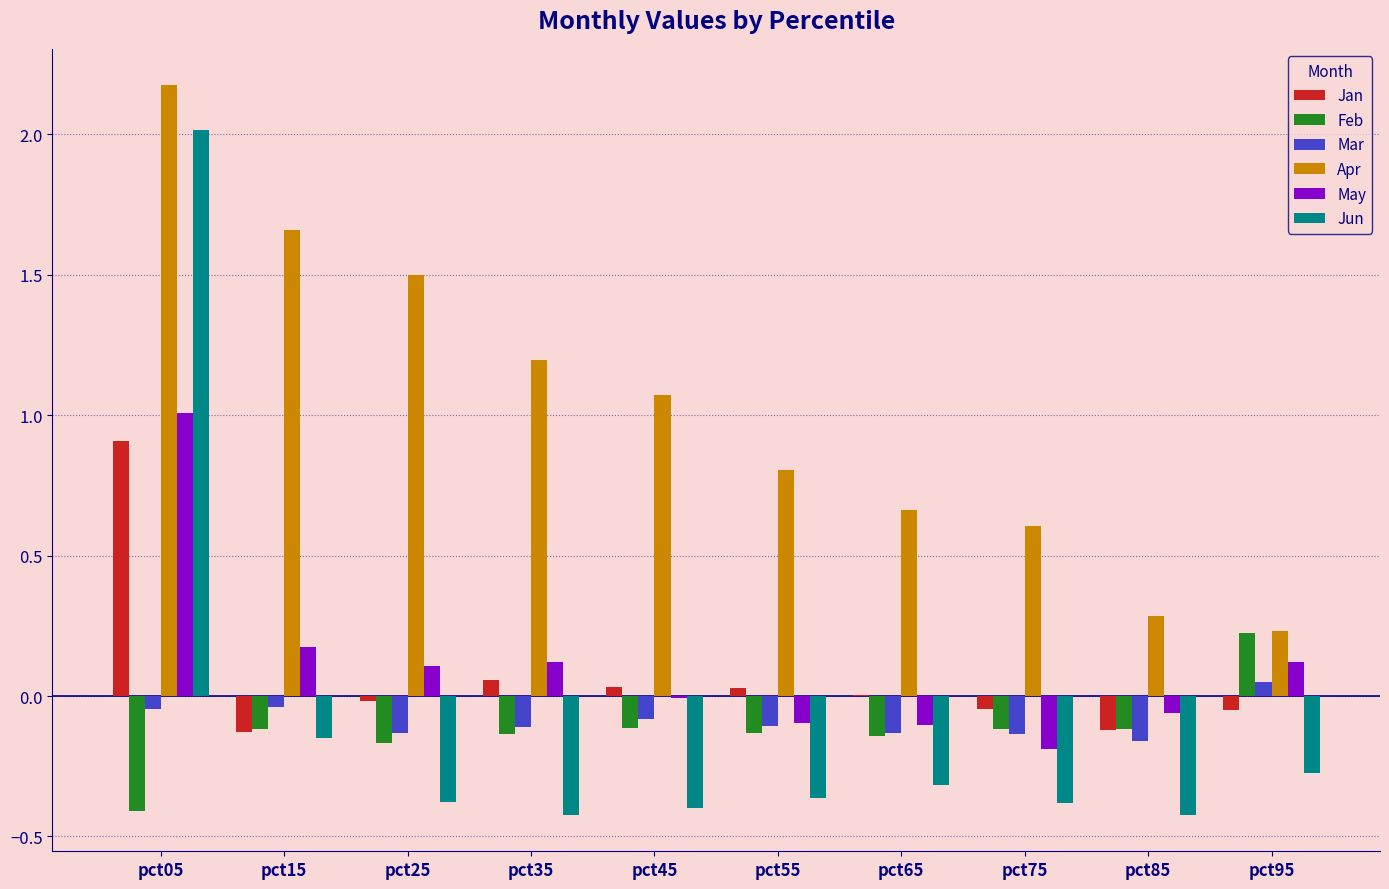

Is it true that Feb equals -0.2 at pct45?

False